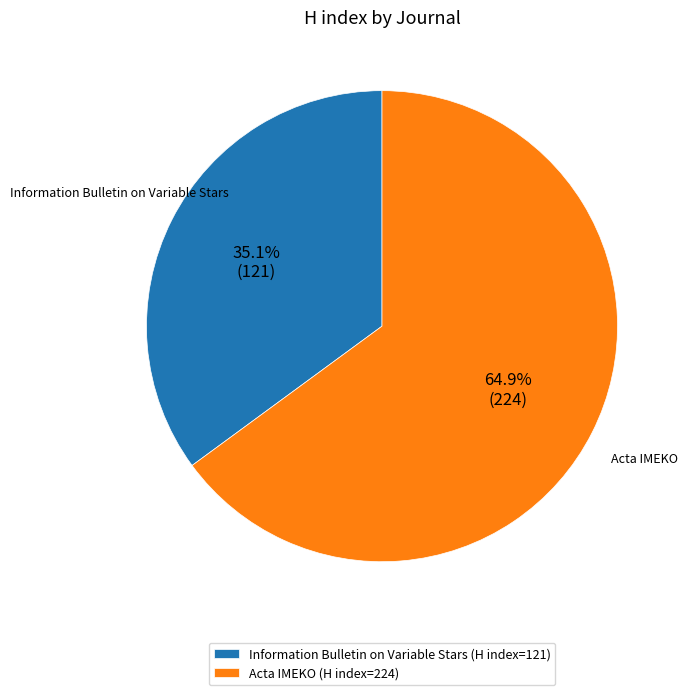

Count the number of slices in the pie.

2